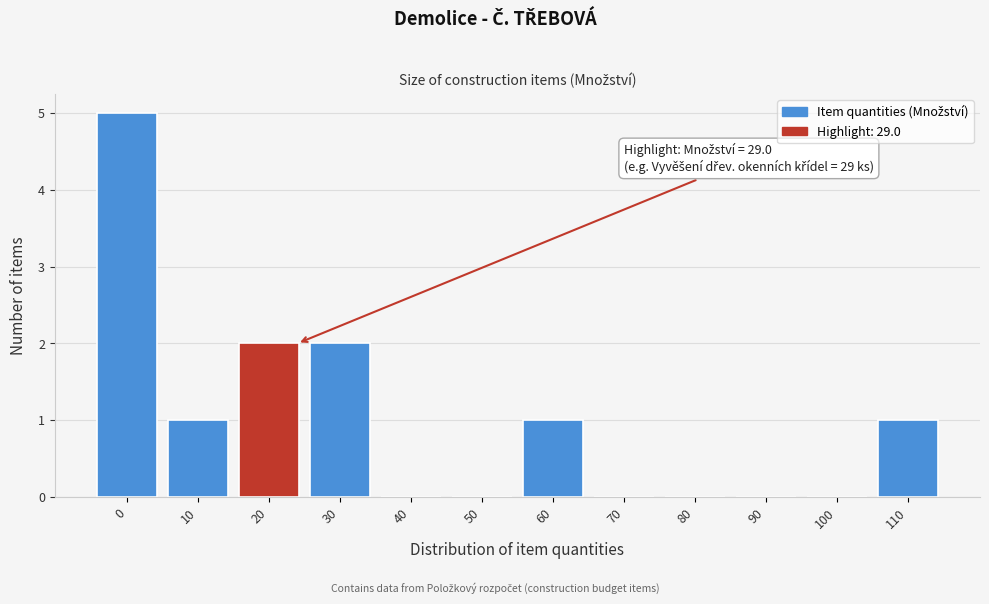

Reading left to right, transcribe all the data shown in this chart.

0=5	10=1	20=2	30=2	40=0	50=0	60=1	70=0	80=0	90=0	100=0	110=1